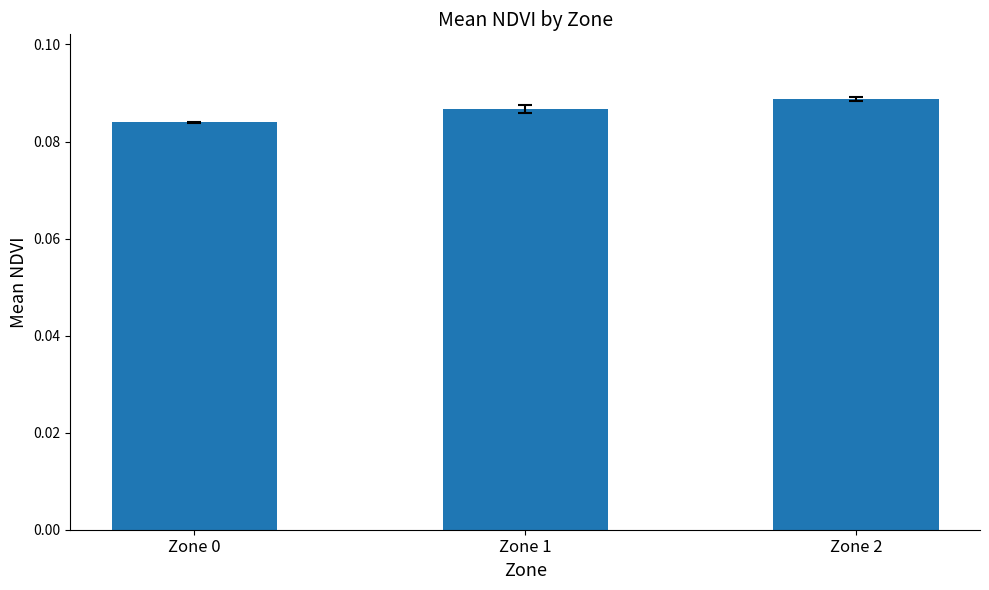

Count the values in the range 0 to 1.

3